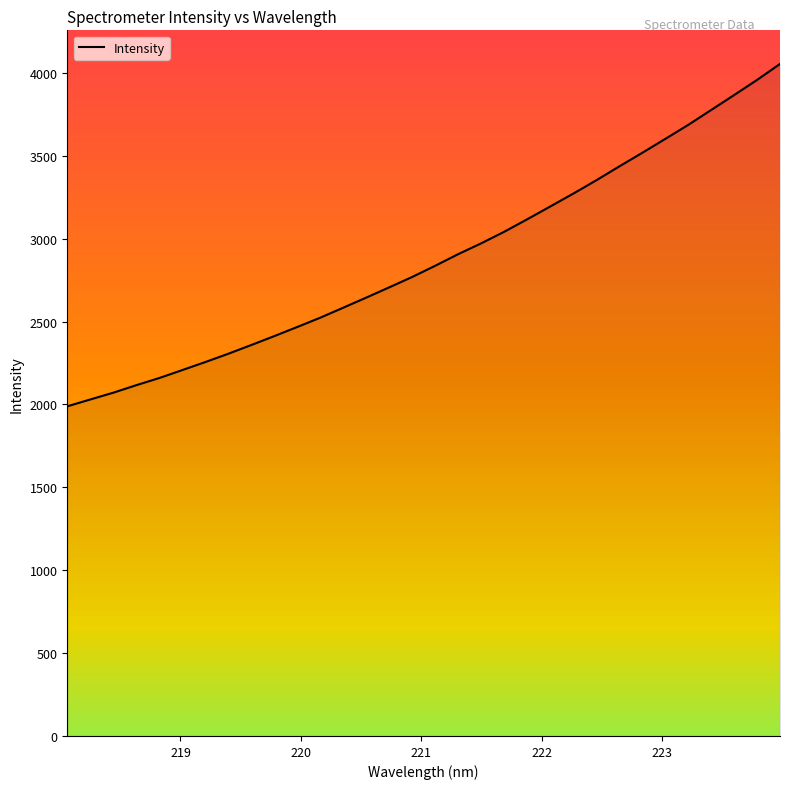

What is the greatest value displayed?

4054.7